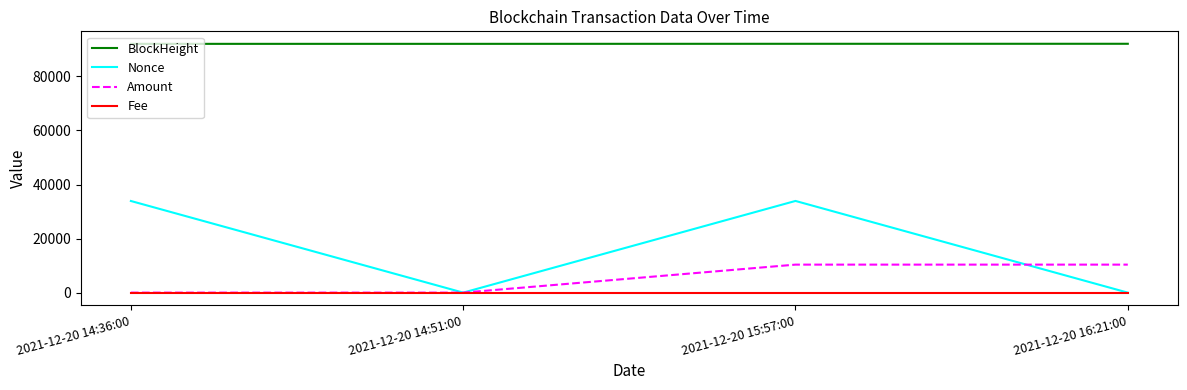

What is the total value across all series at 2021-12-20 14:36:00?

125981.0